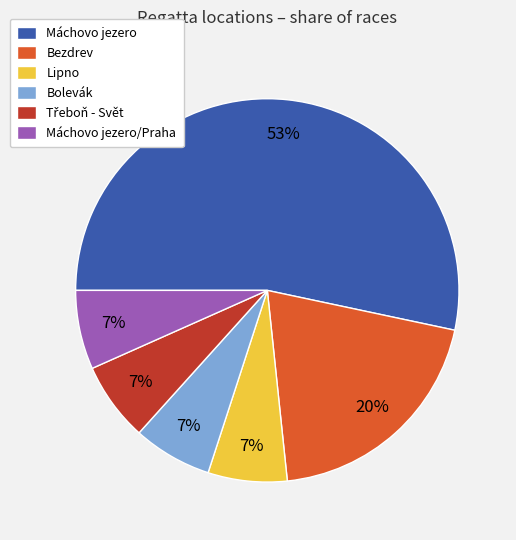

Which slice is the largest?

Máchovo jezero